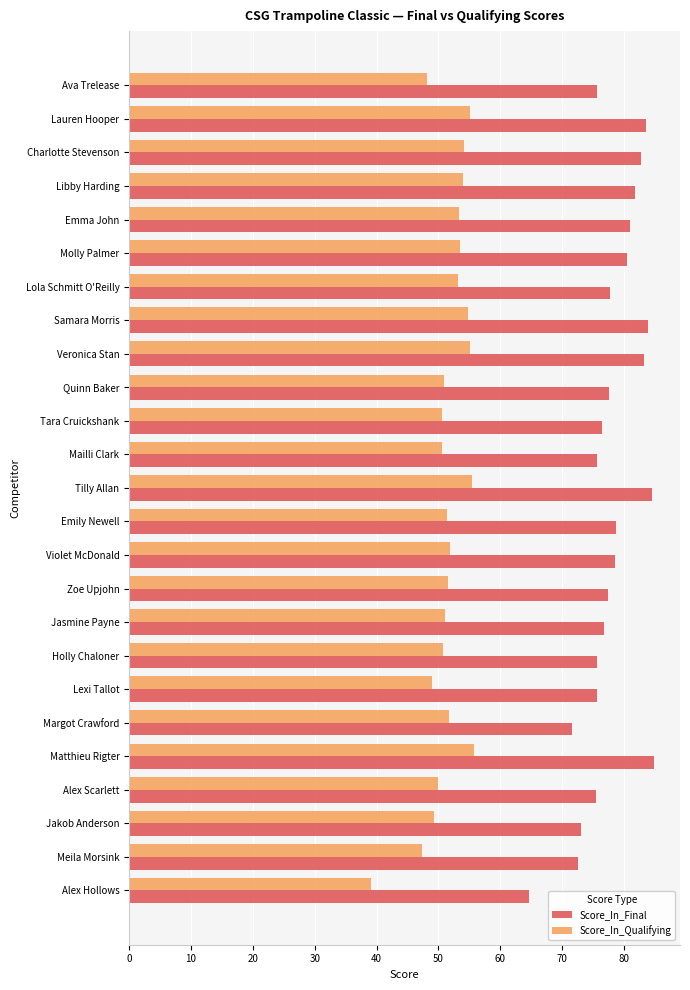

Which series has the largest total across all categories?

Score_In_Final